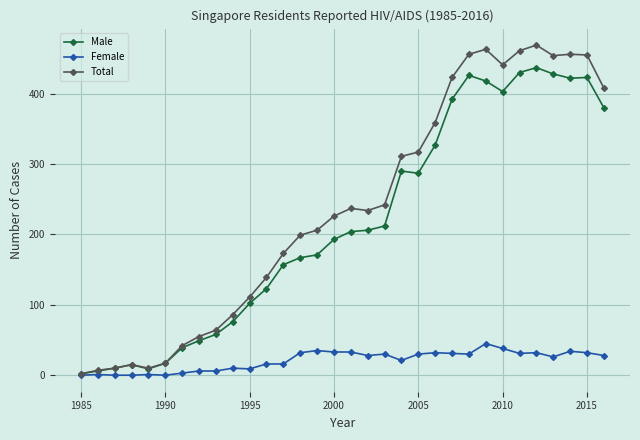

List the series in order of their peak value, highest first.

Total, Male, Female